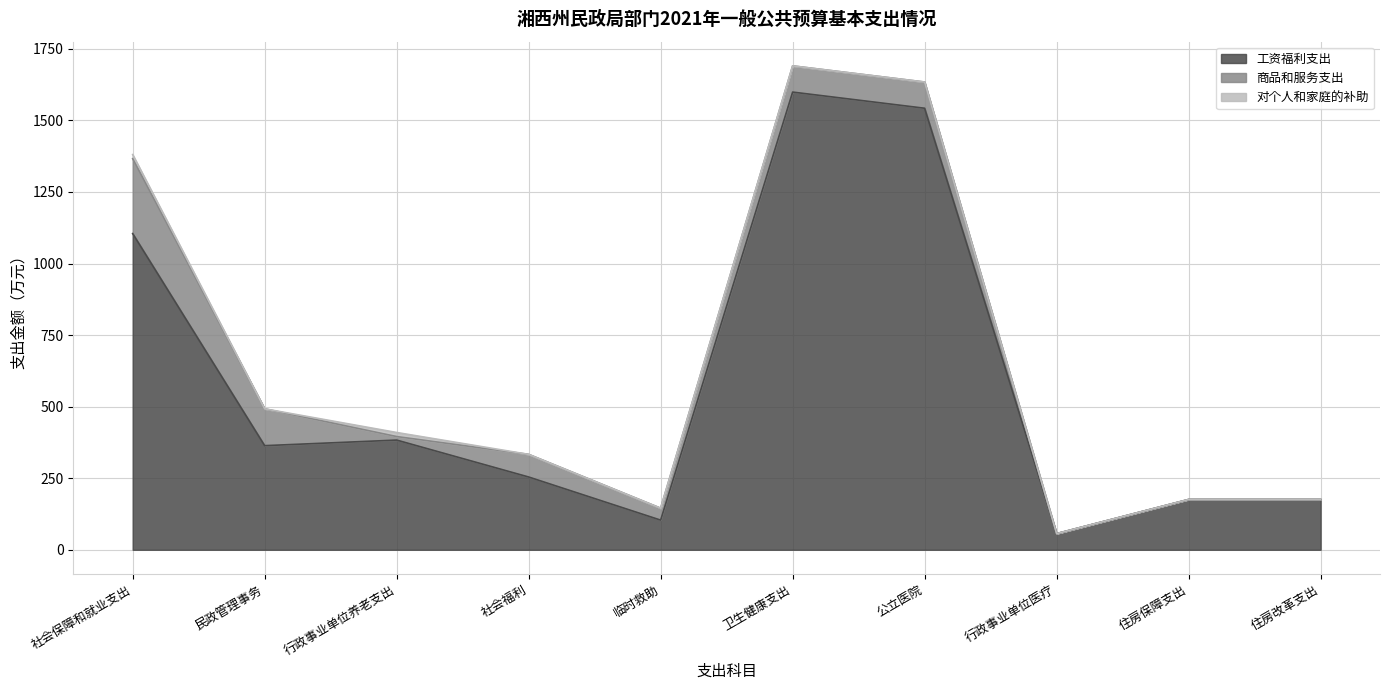

What is the difference between the maximum and minimum values in the 商品和服务支出 series?

261.8